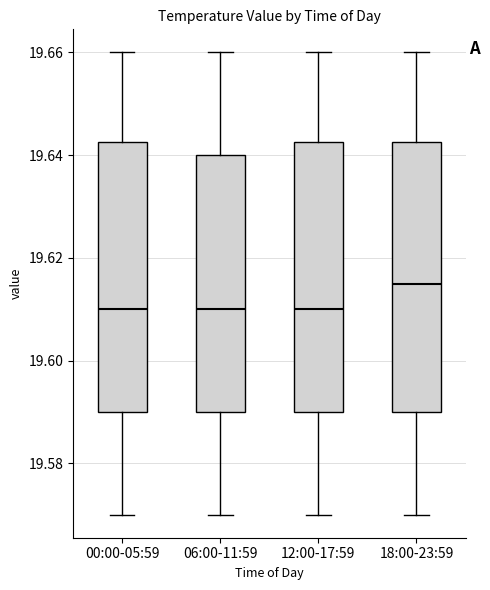

Which box has the highest median line?

18:00-23:59